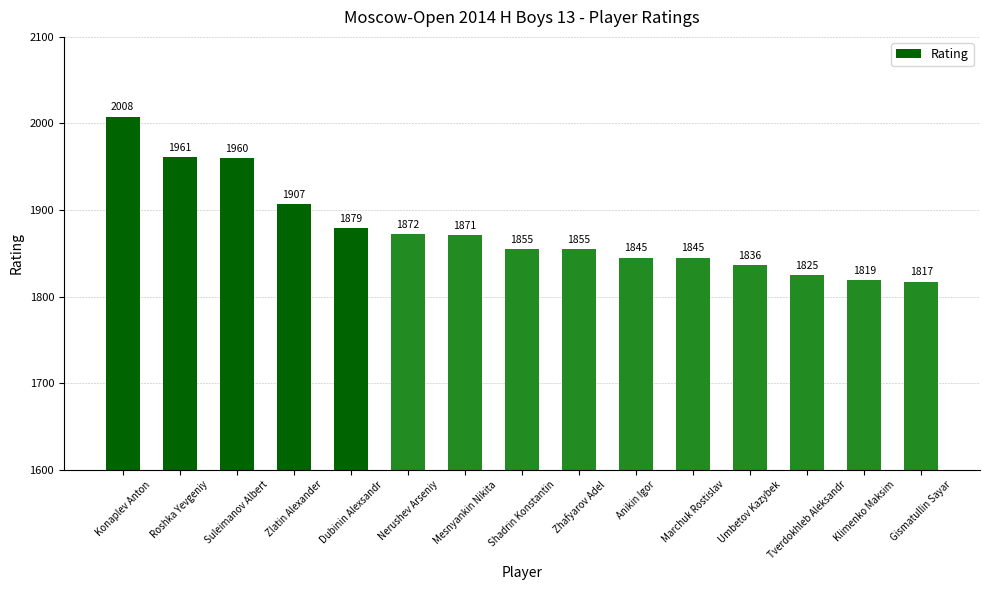

Does the chart contain stacked bars?

No